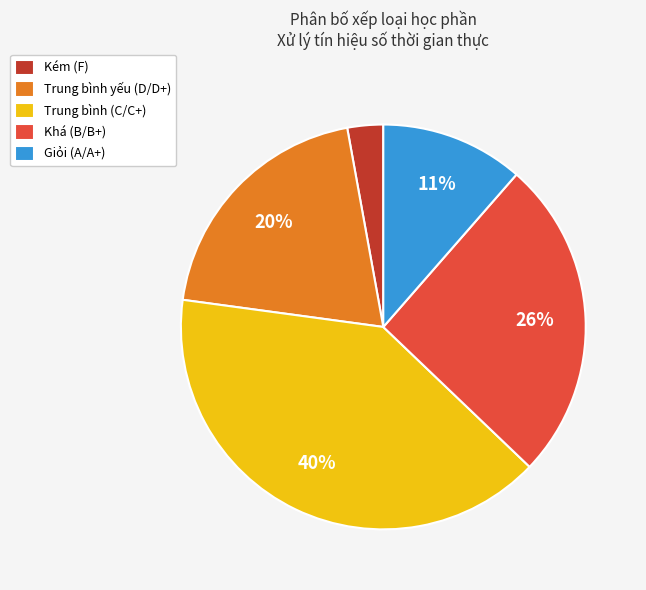

True or false: Trung bình (C/C+) accounts for 40% of the total.

True